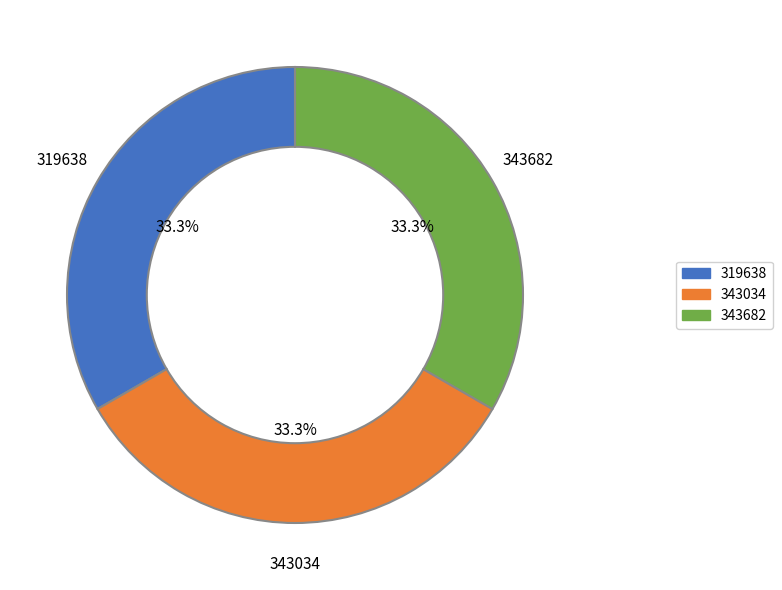

Approximately how many times larger is the value at 319638 compared to 343034?

1.0